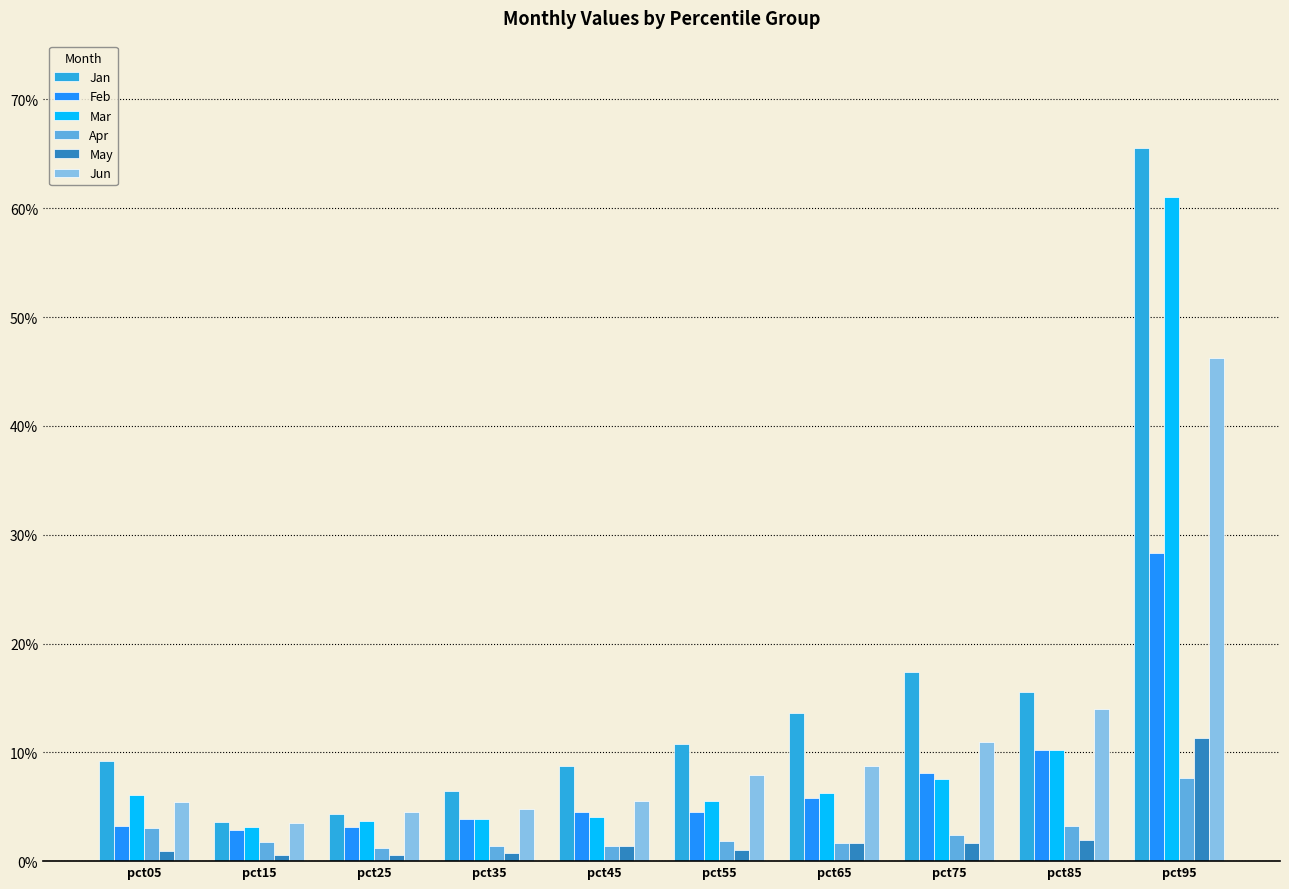

What is the sum of all Mar values?

1.1